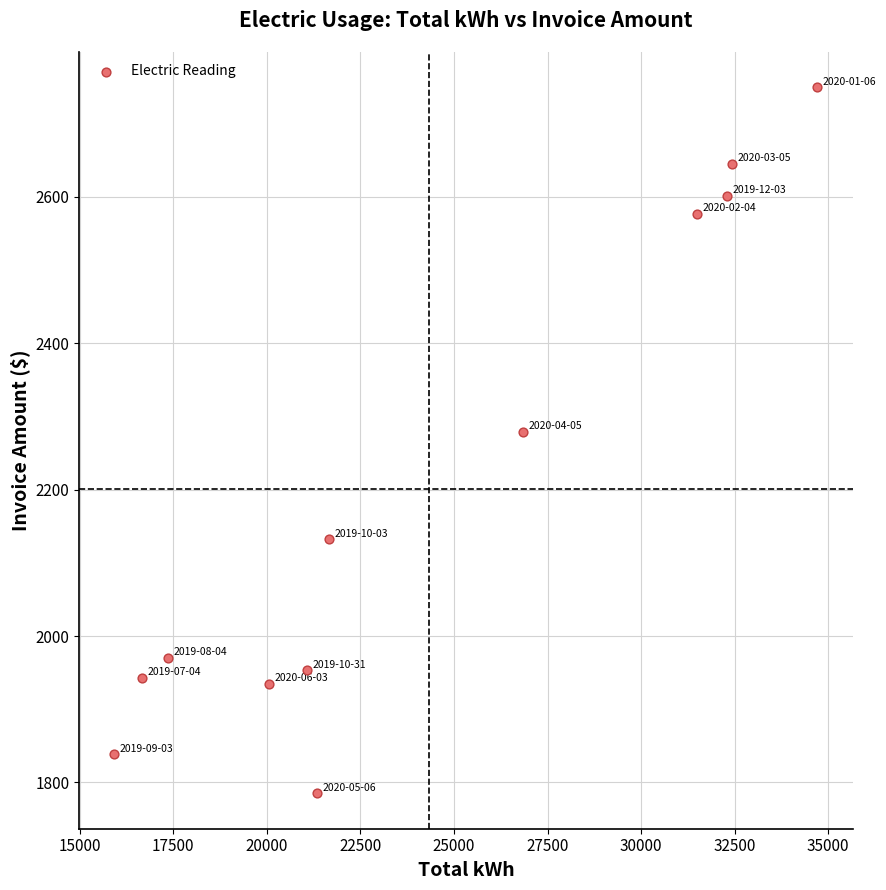

What is the average X value?

24326.0